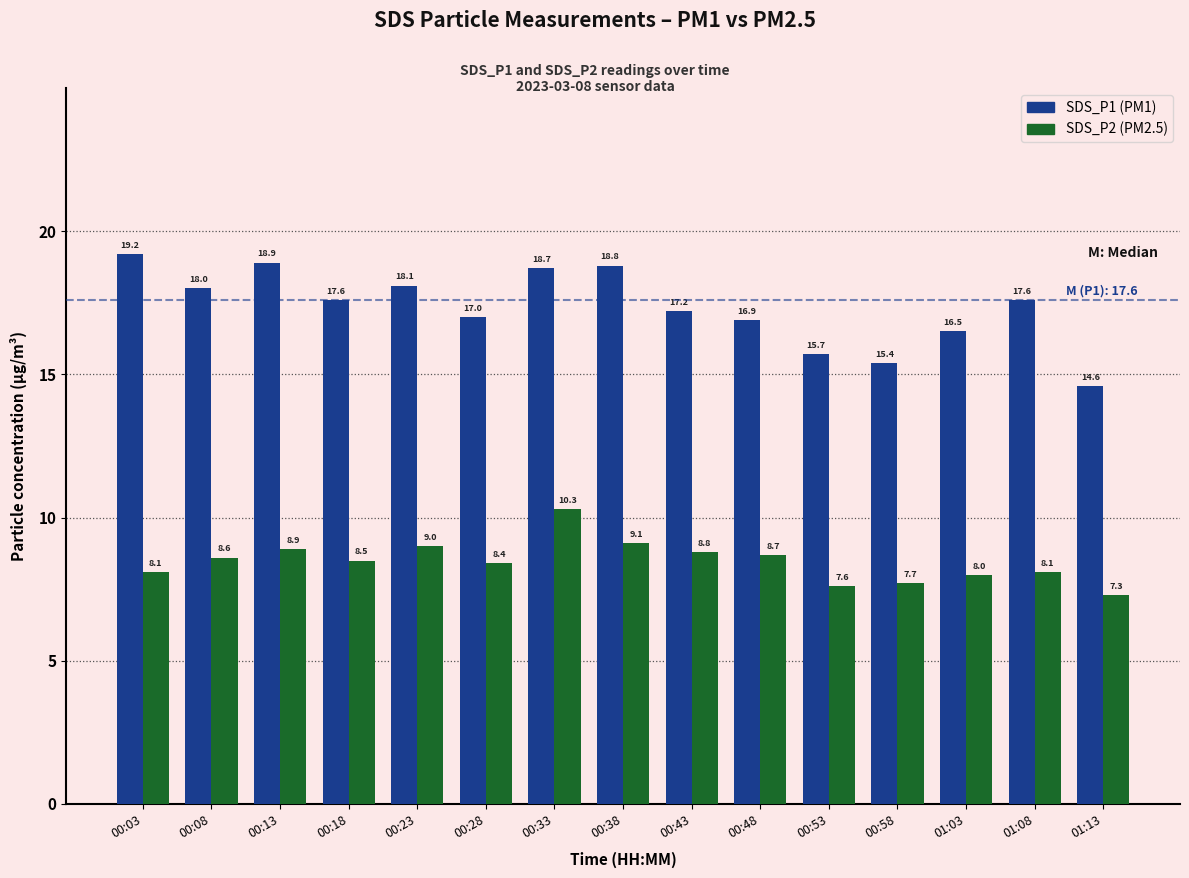

What is the greatest value displayed?

19.2